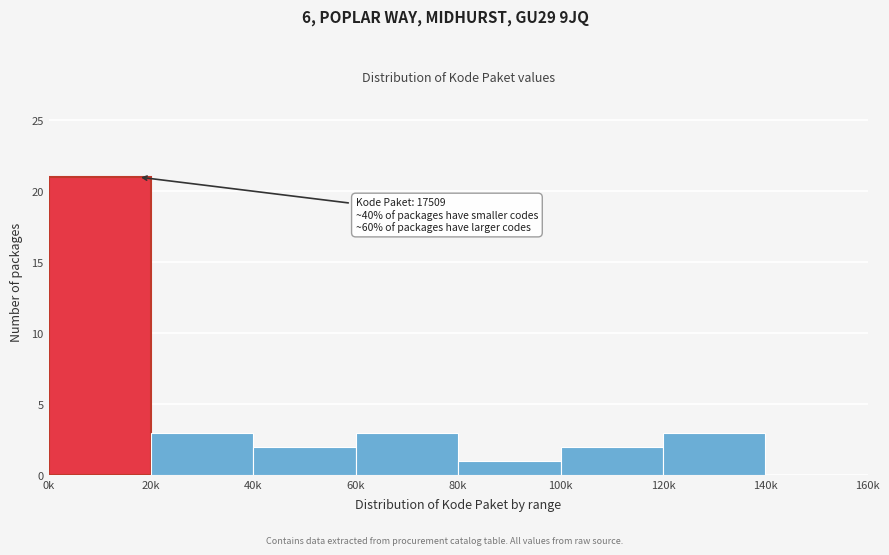

Reading right to left, extract all data points from this chart.

140k=0	120k=3	100k=2	80k=1	60k=3	40k=2	20k=3	0k=21